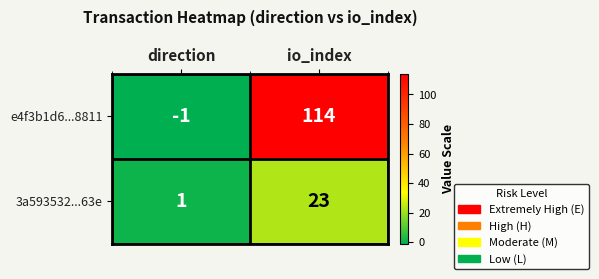

At how many categories does at least one series exceed 110?

1